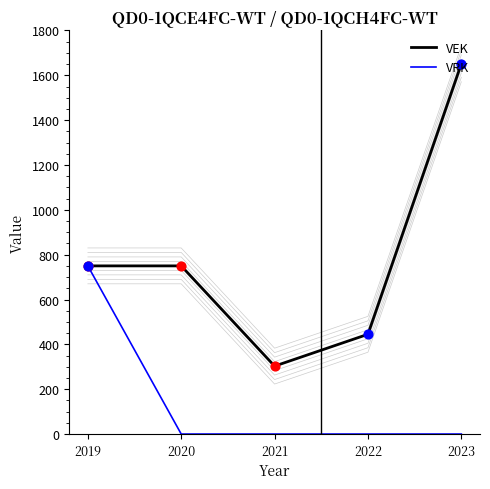

What is the total value across all series at 2021?

303